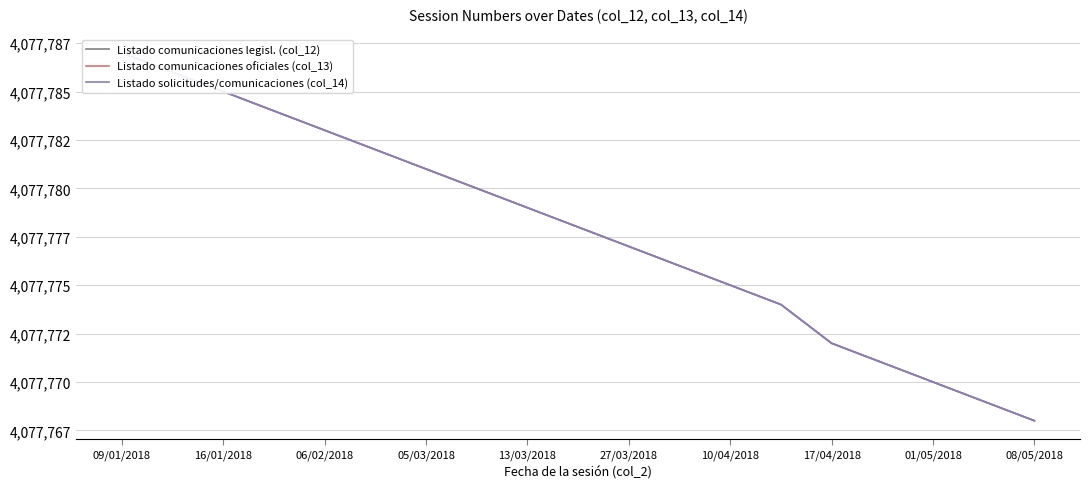

Does the chart display data point markers on the line(s)?

No